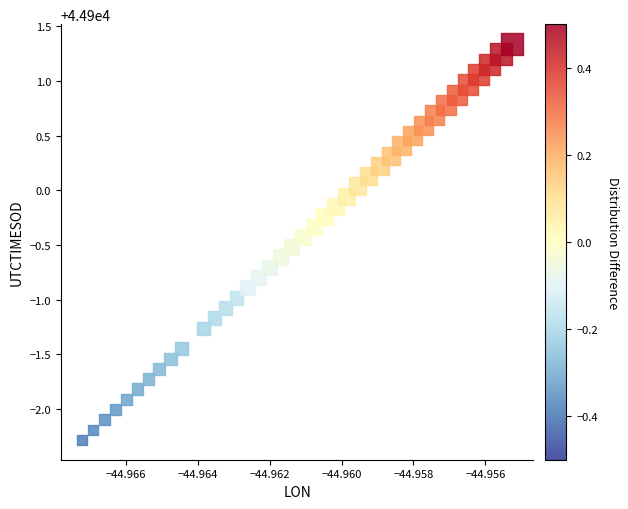

What is the range of Y values (max minus min)?

3.6